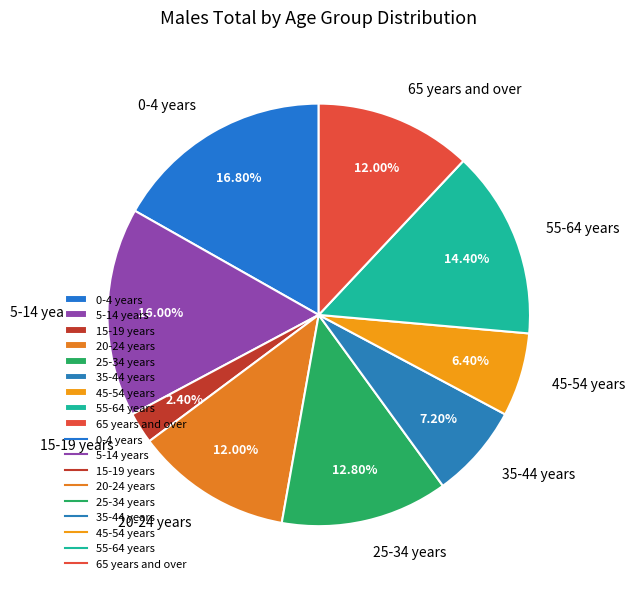

To the nearest percent, what is the difference between the largest and smallest slice percentages?

14%